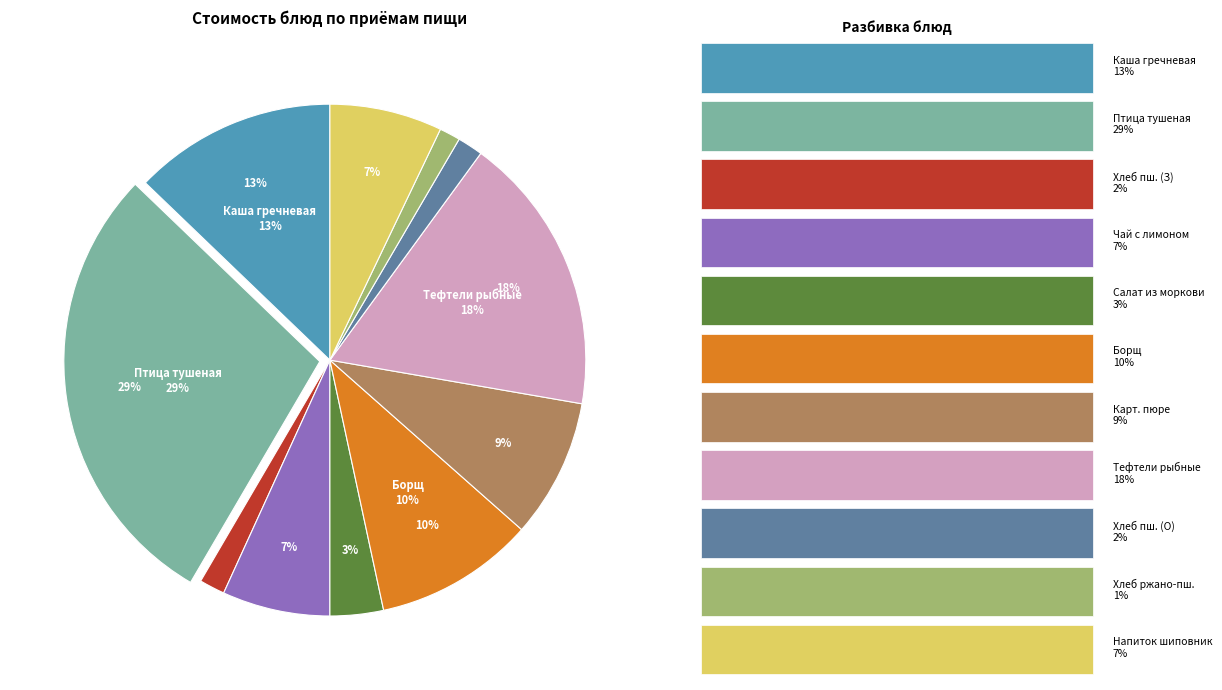

True or false: Борщ с капустой accounts for 10% of the total.

True